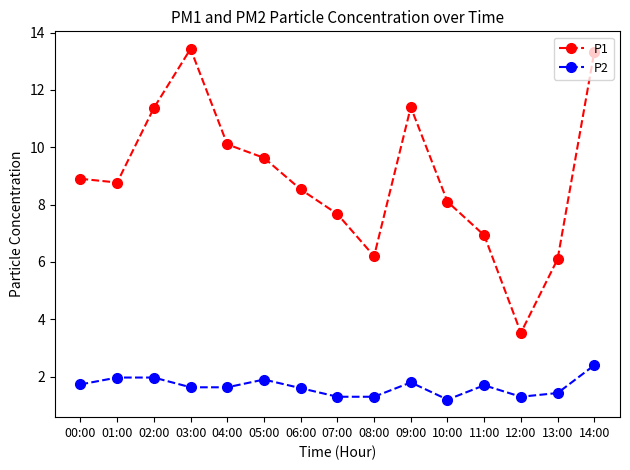

Where does the P1 series first go above 8?

00:00